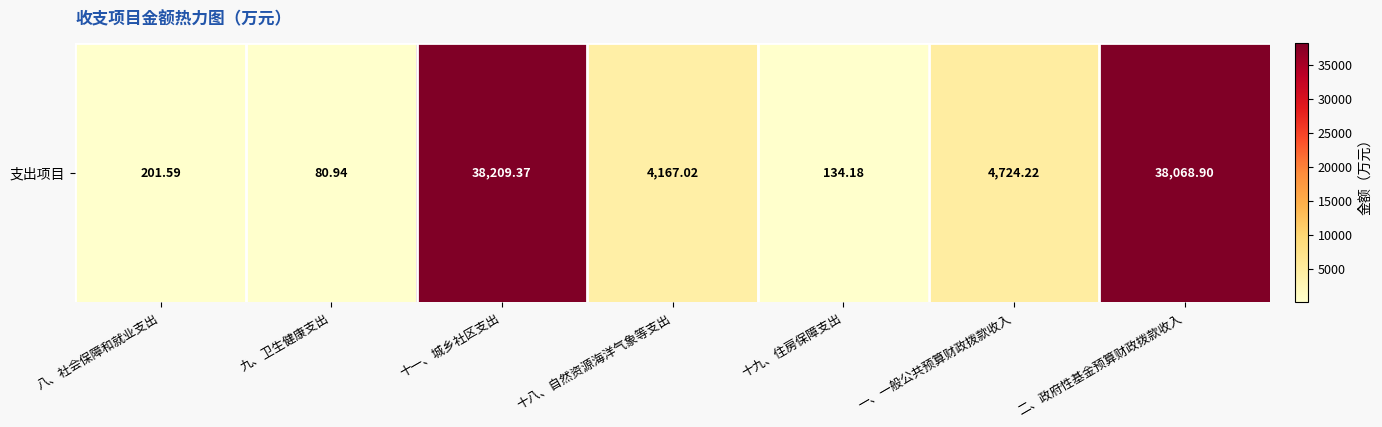

What is the difference between the maximum and second lowest values?

38075.2